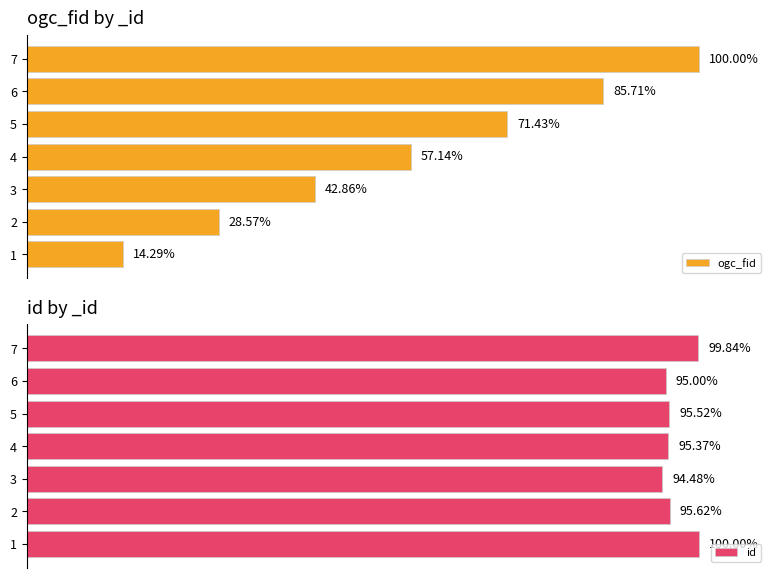

Rank the categories by ogc_fid value from lowest to highest.

1, 2, 3, 4, 5, 6, 7